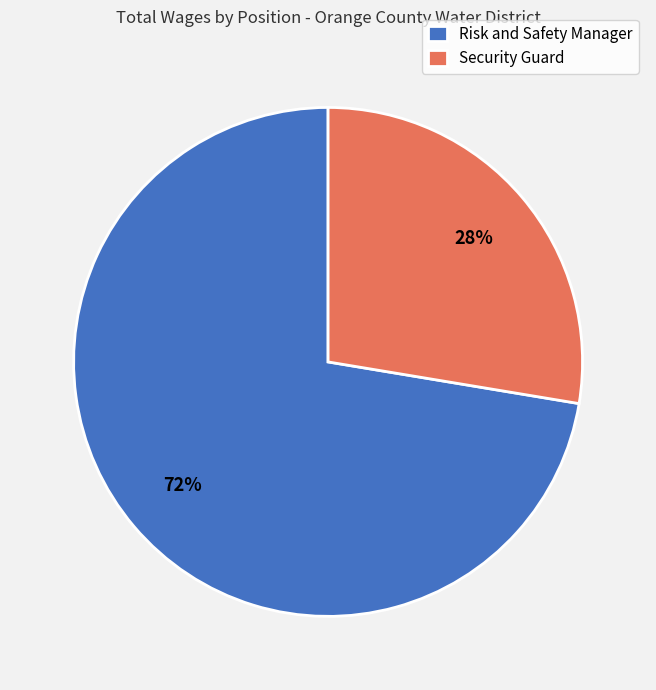

Combined, do Risk and Safety Manager and Security Guard account for over 50%?

Yes